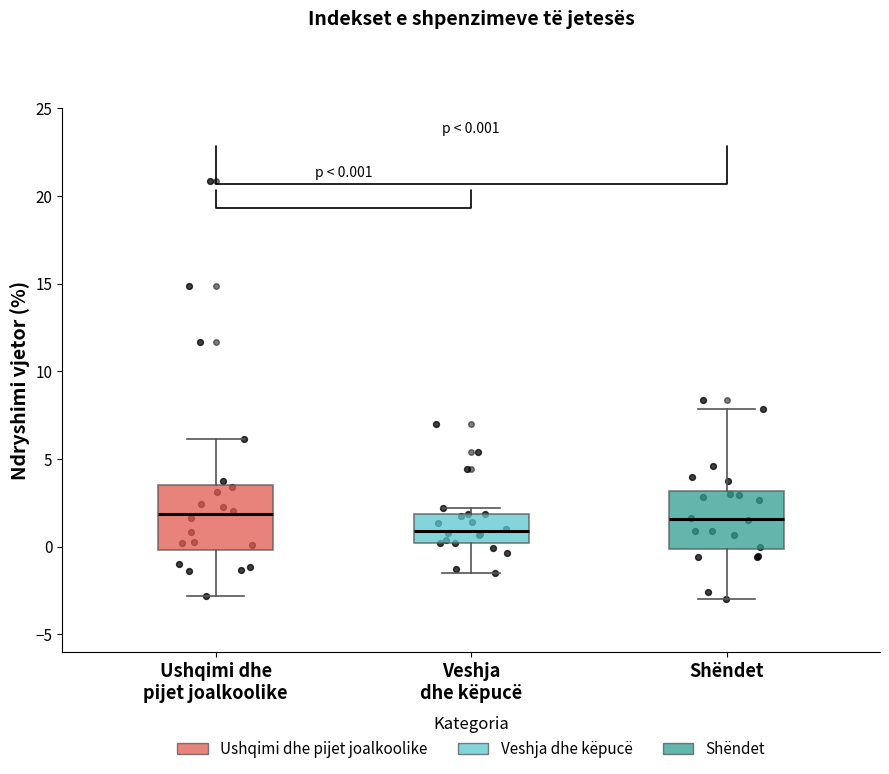

Which box's median line is the lowest?

Veshja dhe këpucë